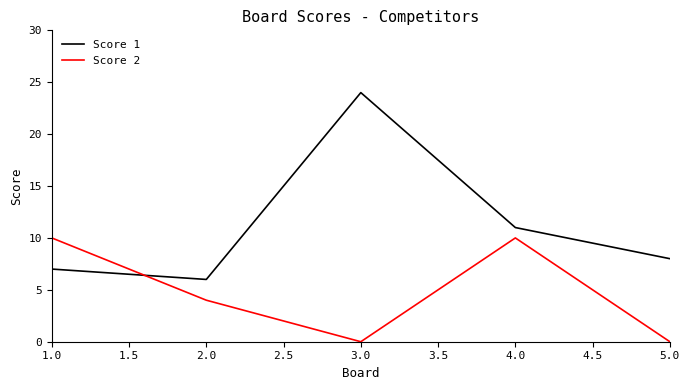

What is the difference between the highest and lowest values at 3.0?

24